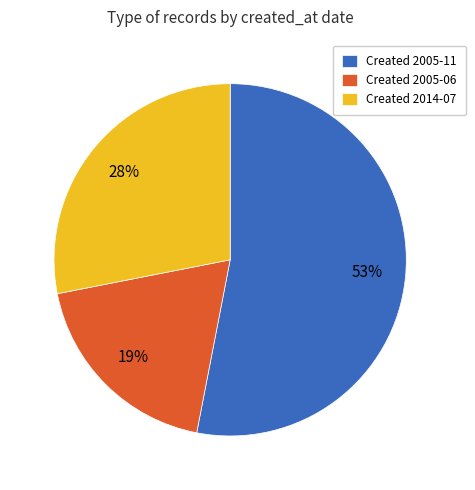

Is there a majority slice in this chart?

Yes